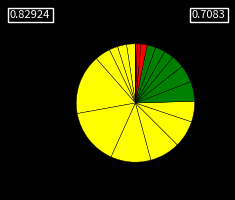

Rank the categories by value from highest to lowest.

20-24, 25-29, 30-34, 35-39, 40-44, 45-49, 50-54, 55-59, 15-19, 60-64, 70-74, 65-69, 5-9, 0-4, 75-79, 10-14, 80-84, 85-89, 90-94, 95-99, 100-104